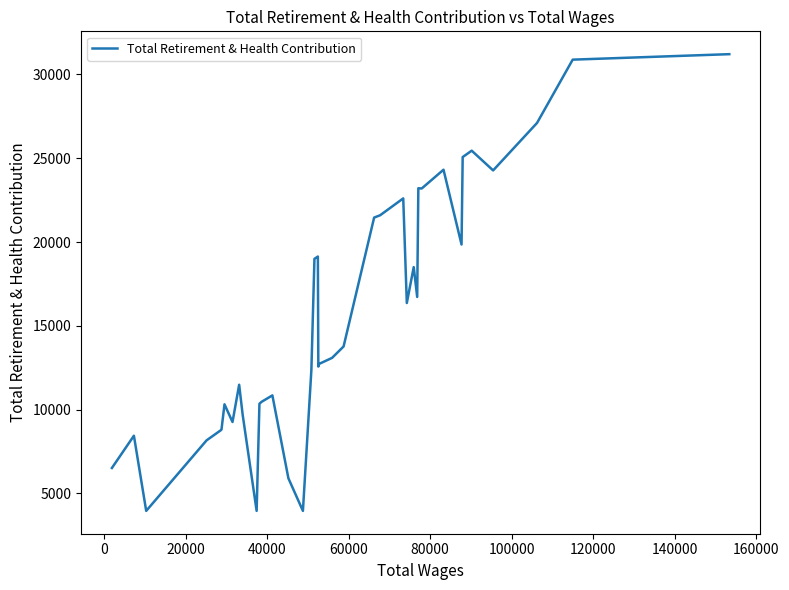

What is the difference between the maximum and minimum values?

27256